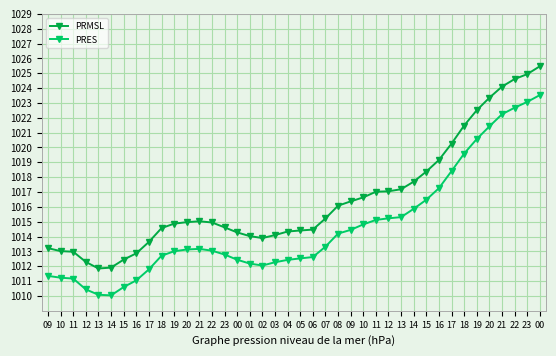

Which series has the widest spread of values?

PRMSL